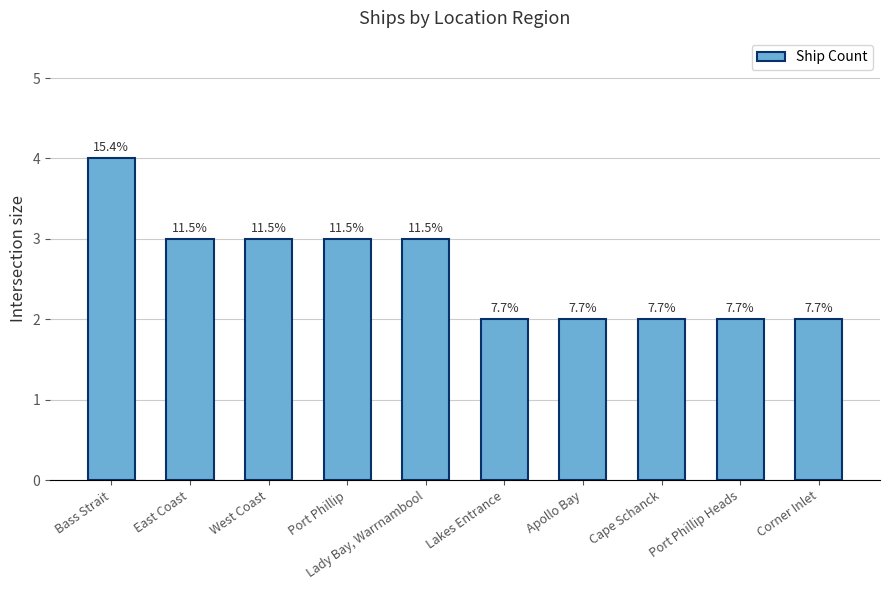

Are the bars grouped side by side (vs. stacked)?

No